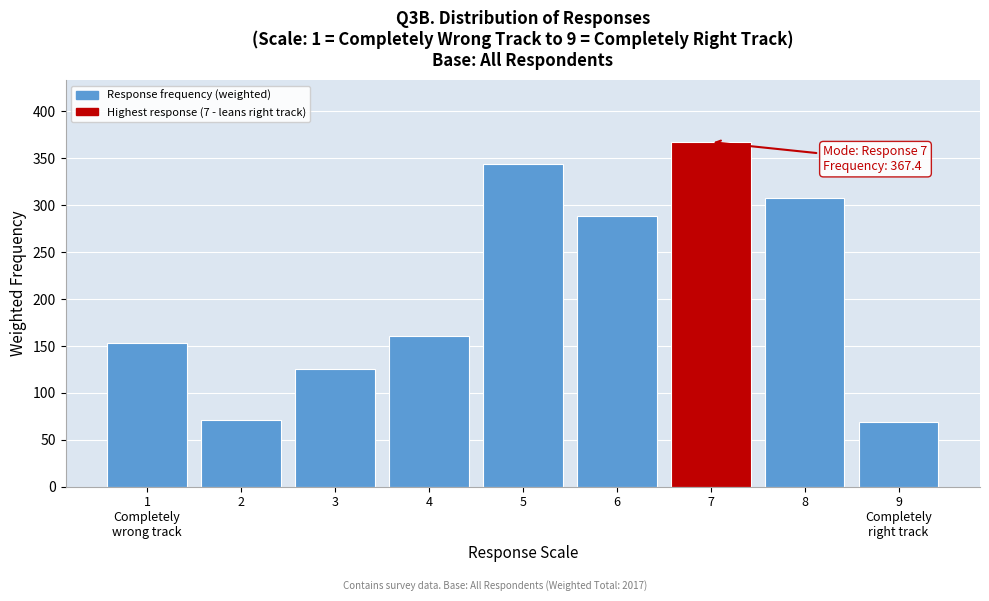

Reading right to left, transcribe all the data shown in this chart.

68.4	307.3	367.4	288.2	343.9	160.3	125.4	71.3	153.4